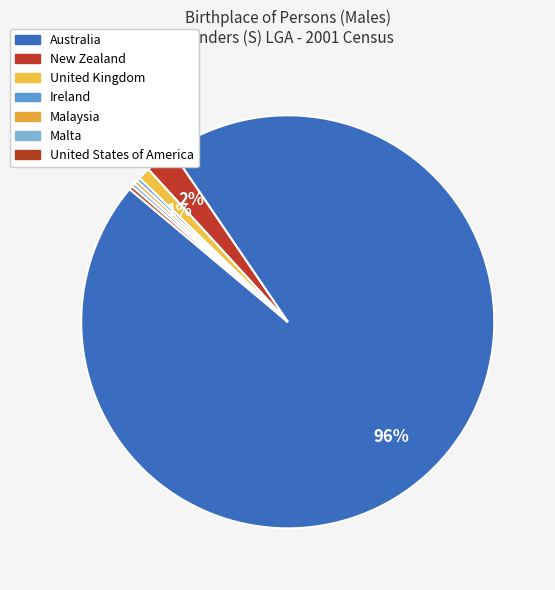

Combined, what portion of the pie is New Zealand and Australia?

97.9%